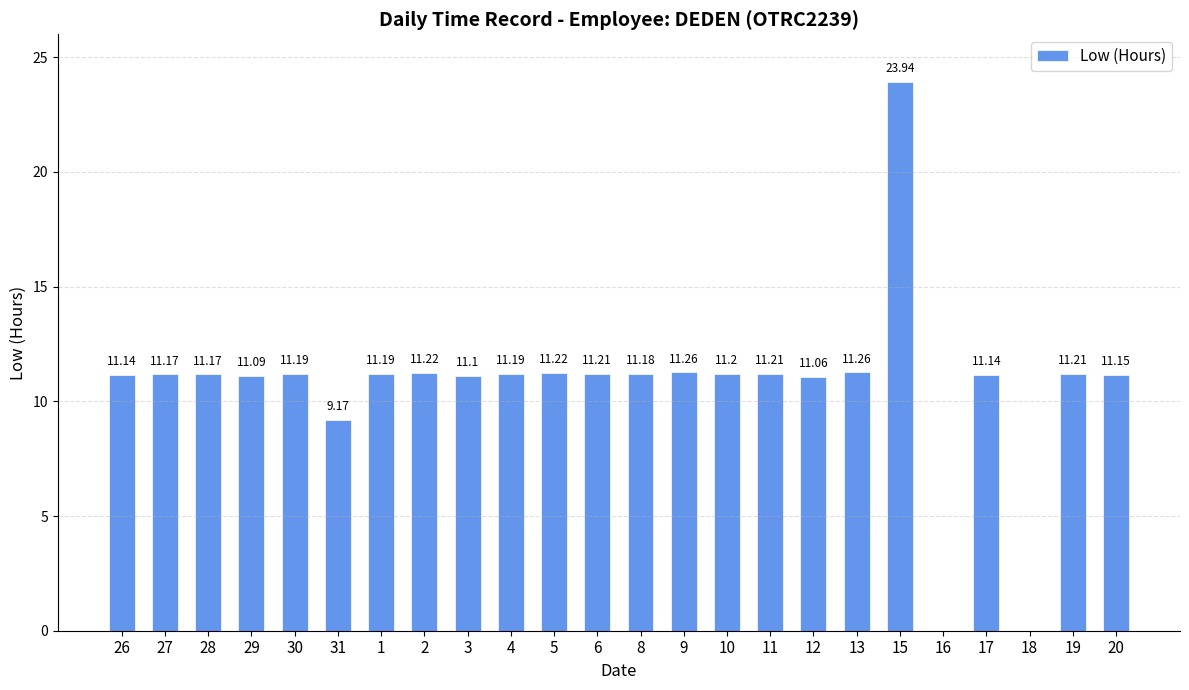

Which label corresponds to the largest value in the chart?

15